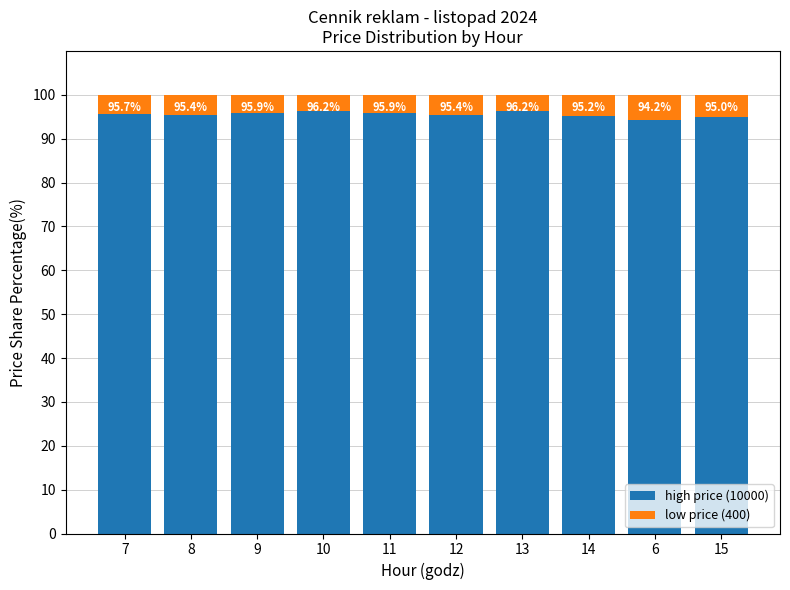

What is the lowest value of the high price (10000) series?

94.2